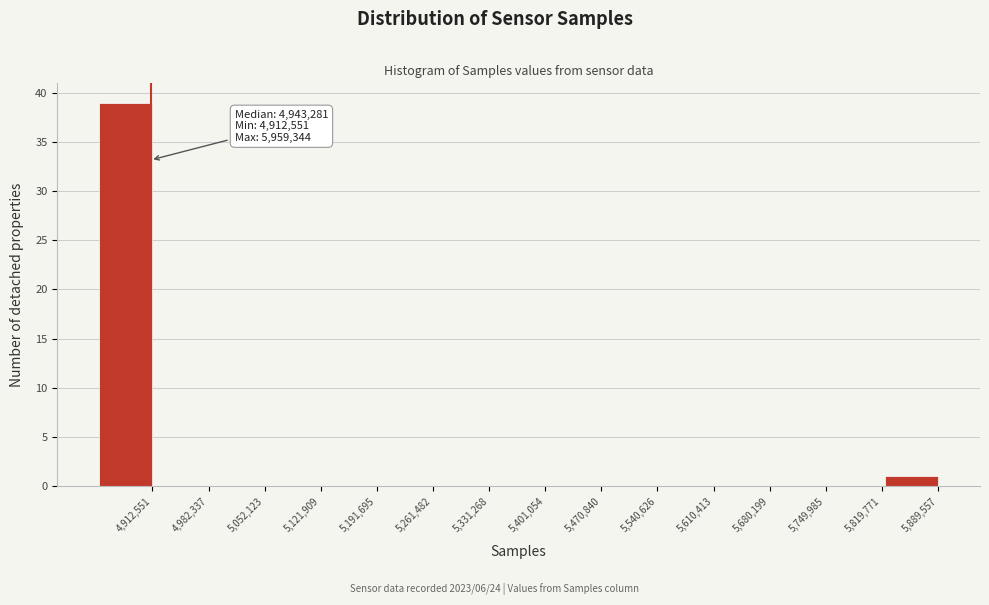

Reading left to right, transcribe all the data shown in this chart.

4,912,551=39	4,982,337=0	5,052,123=0	5,121,909=0	5,191,695=0	5,261,482=0	5,331,268=0	5,401,054=0	5,470,840=0	5,540,626=0	5,610,413=0	5,680,199=0	5,749,985=0	5,819,771=0	5,889,557=1